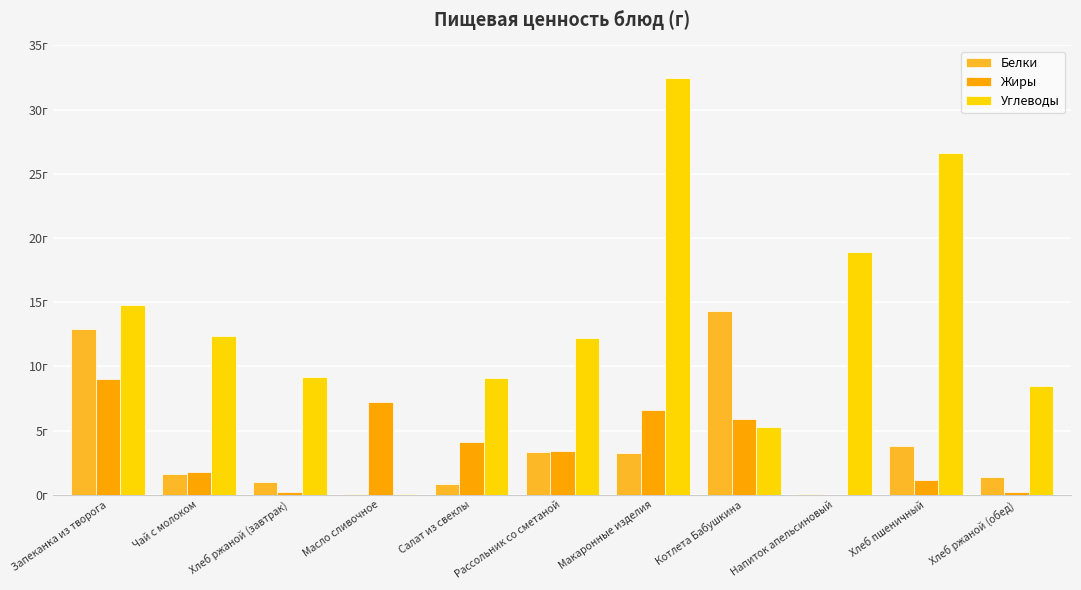

Which series changed the most between Рассольник со сметаной and Макаронные изделия?

Углеводы